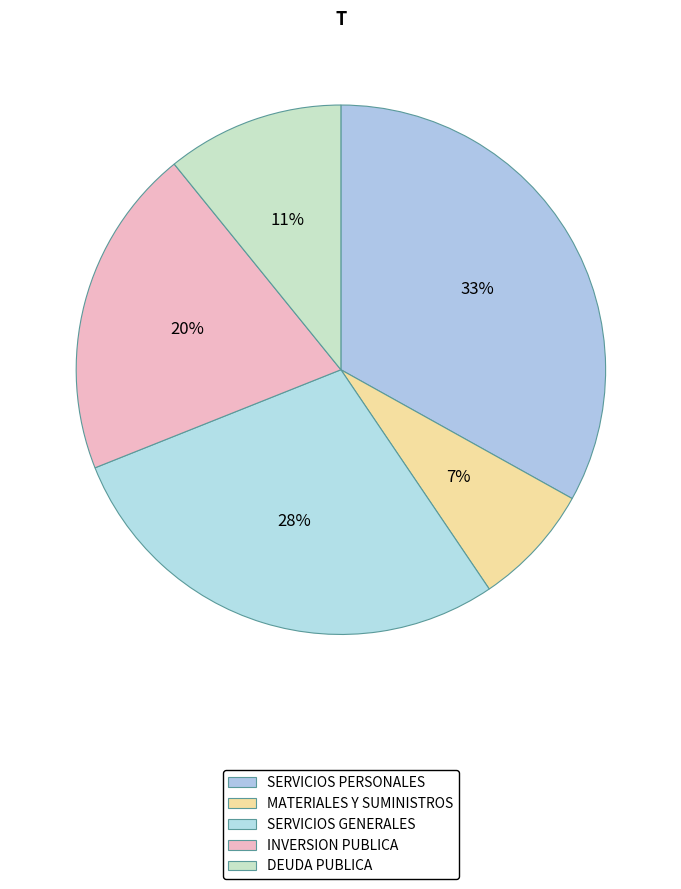

How many segments does this pie chart have?

5